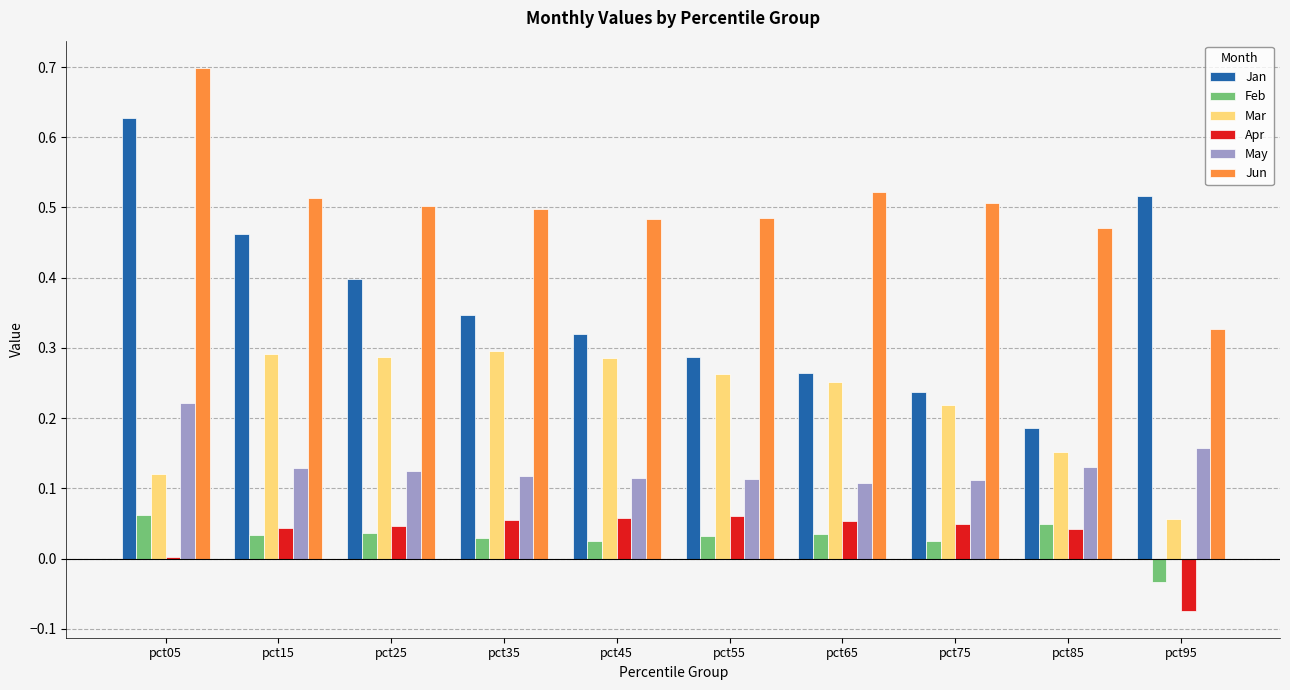

How many Mar values are between 0 and 1?

10